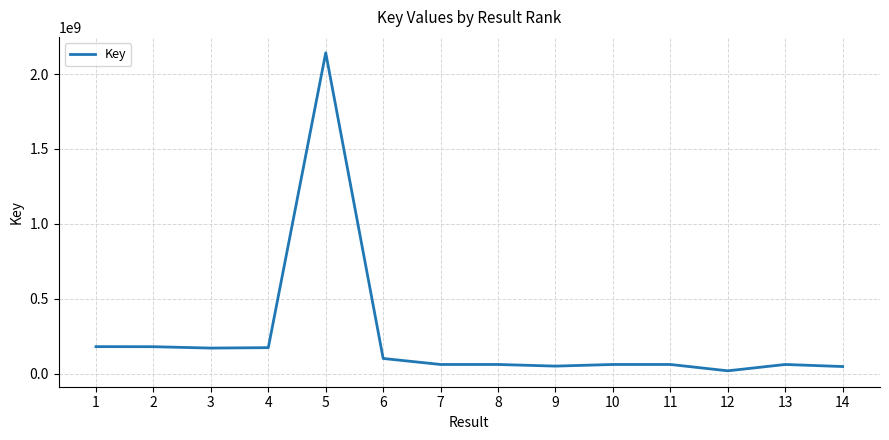

What is the difference between the values at 12 and 5?

2123842391